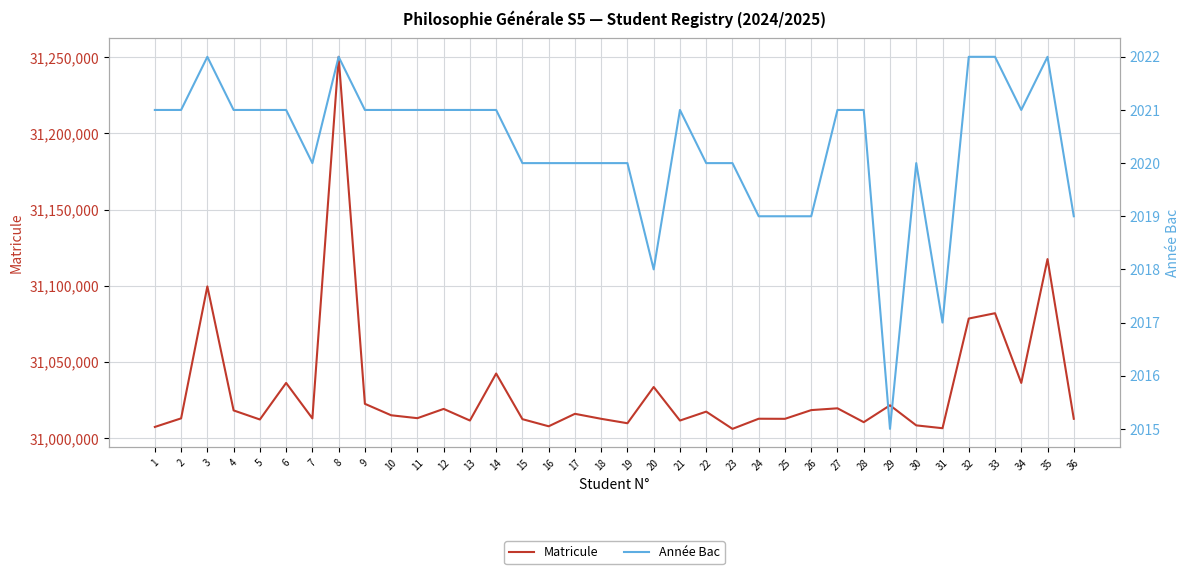

Is the value of Année Bac at 19 greater than the value of Matricule at 5?

No